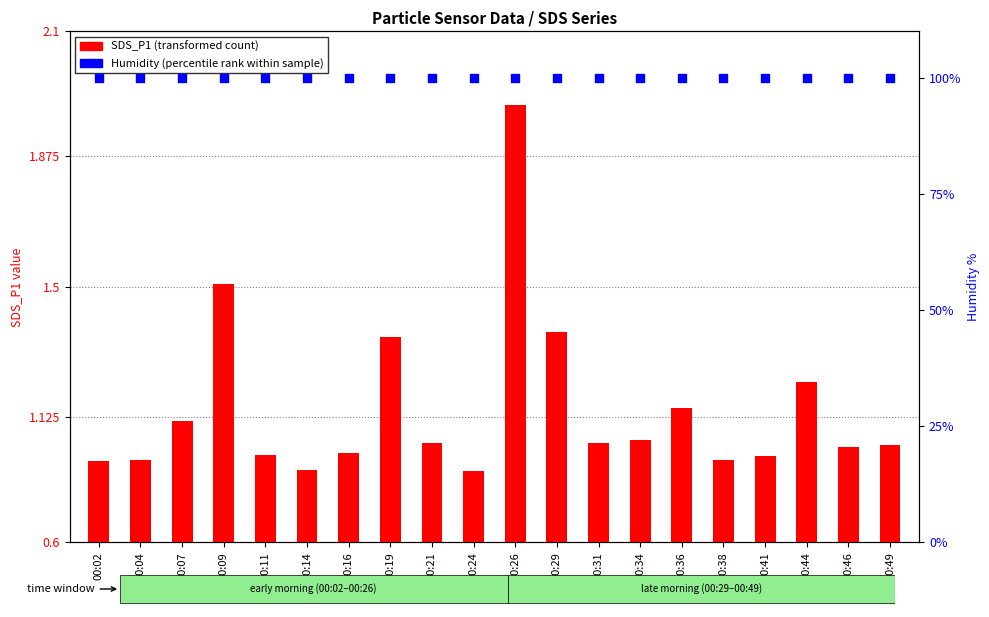

What is the total value across all series at 00:41?

115.0